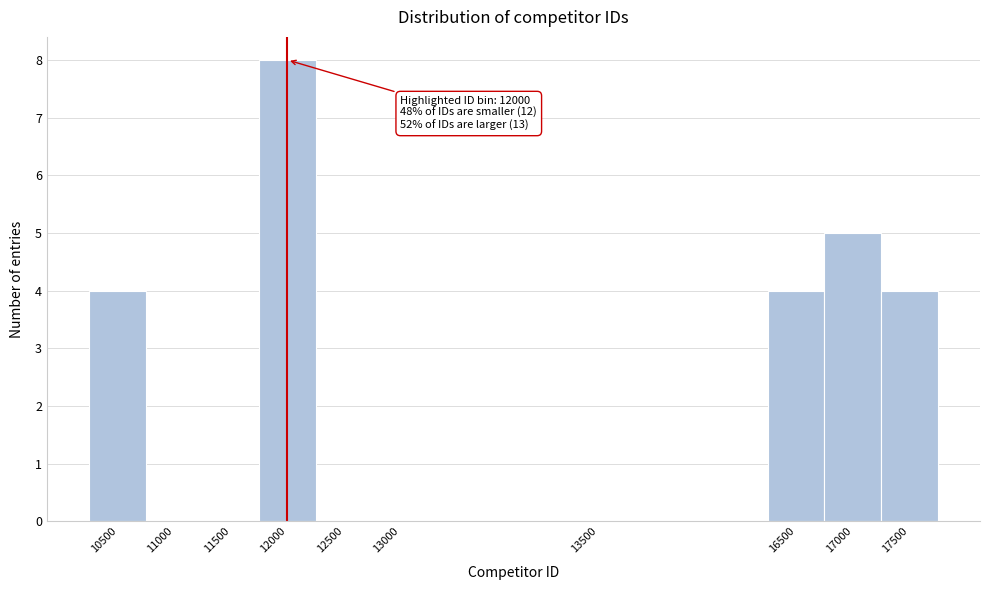

Reading left to right, transcribe all the data shown in this chart.

10500=4	11000=0	11500=0	12000=8	12500=0	13000=0	13500=0	16500=4	17000=5	17500=4